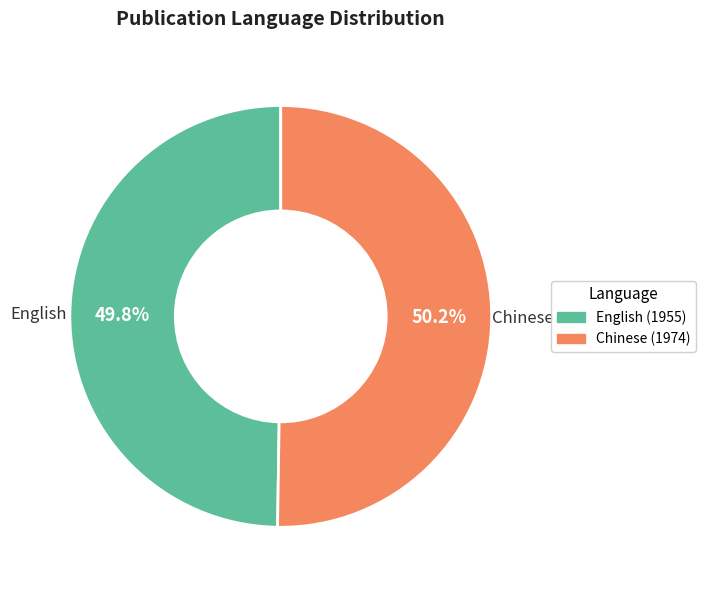

What percentage is the Chinese (1974) slice, to the nearest percent?

50%